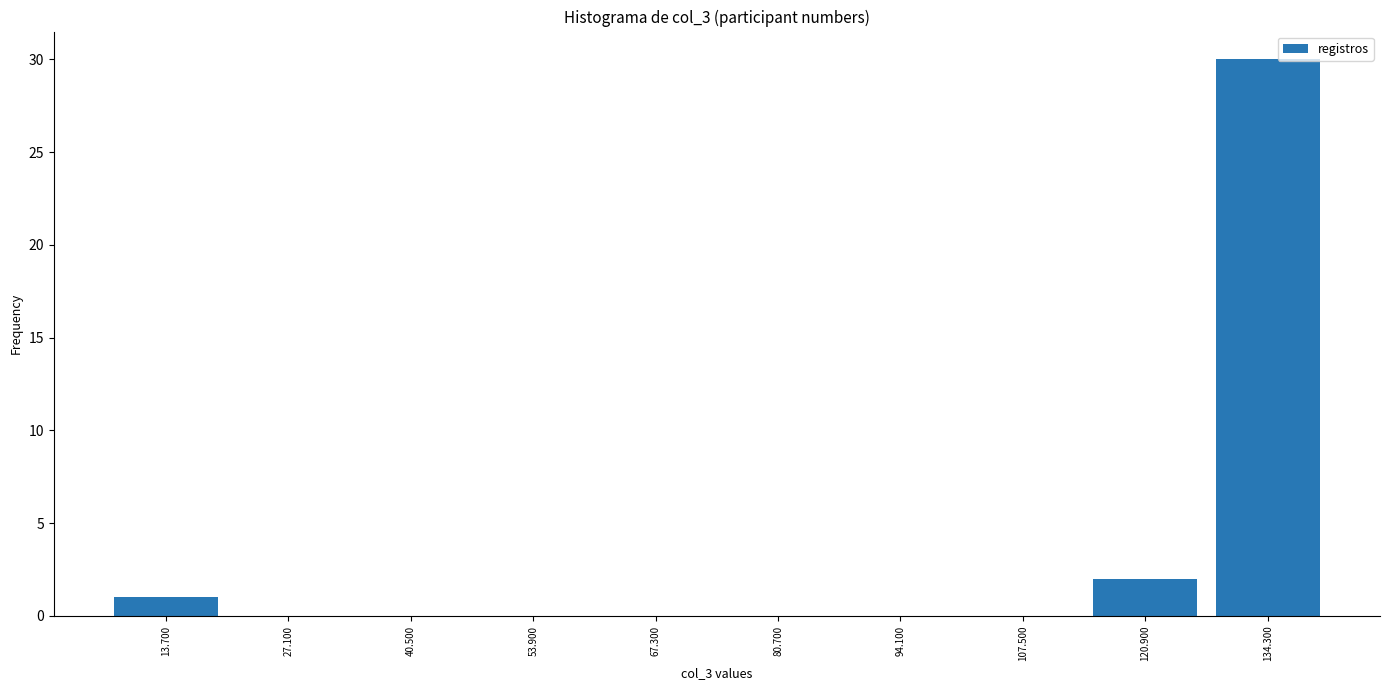

Reading left to right, list every bar in this chart as the range it spans on the x-axis followed by its height. Neither the bar edges nor the heights are printed on the chart, so give them approximately, as read against the axes.

7.0 to 20.4: 1
20.4 to 33.8: 0
33.8 to 47.2: 0
47.2 to 60.6: 0
60.6 to 74.0: 0
74.0 to 87.4: 0
87.4 to 100.8: 0
100.8 to 114.2: 0
114.2 to 127.6: 2
127.6 to 141.0: 30